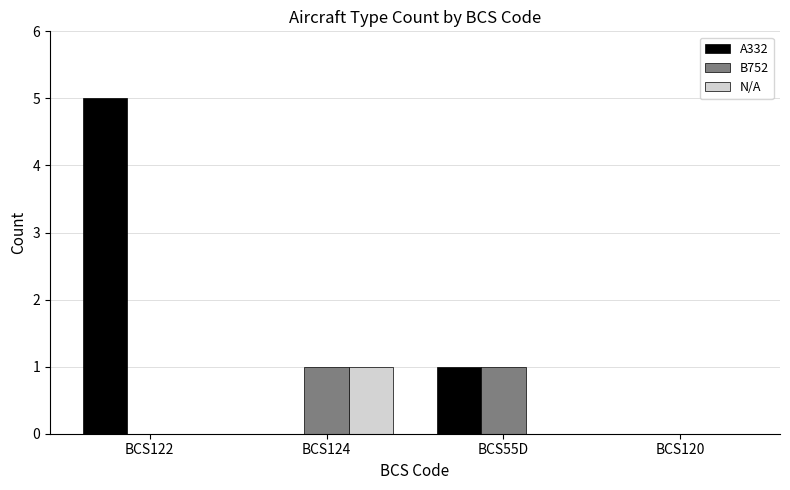

What is the maximum value shown in the chart?

5